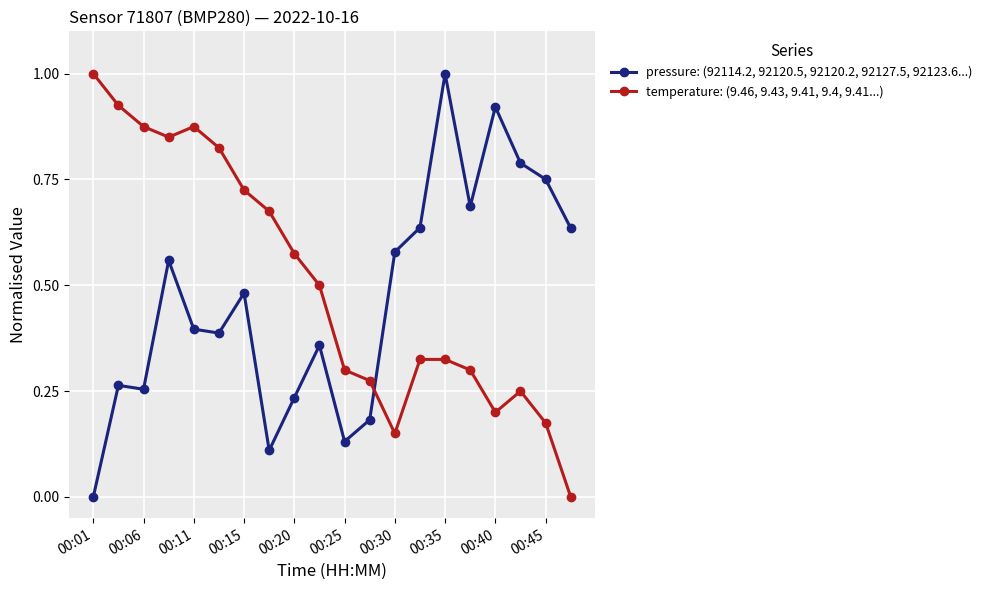

True or false: pressure (norm.) has a value of 0.6 at 19.

True